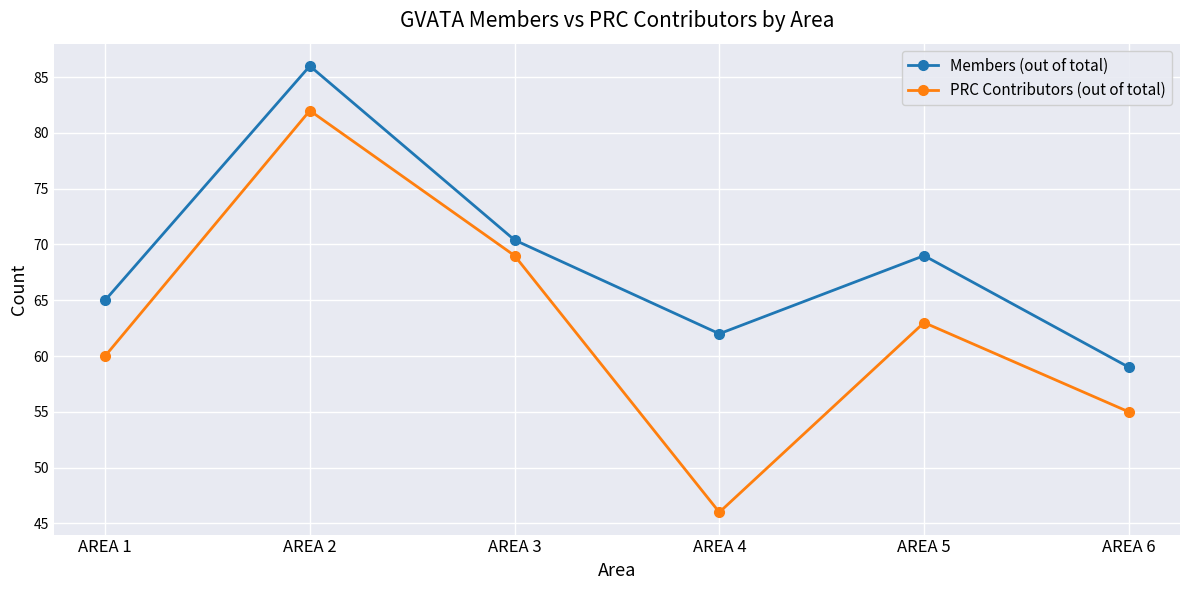

Where is Members (out of total) nearest to the value 72?

AREA 3